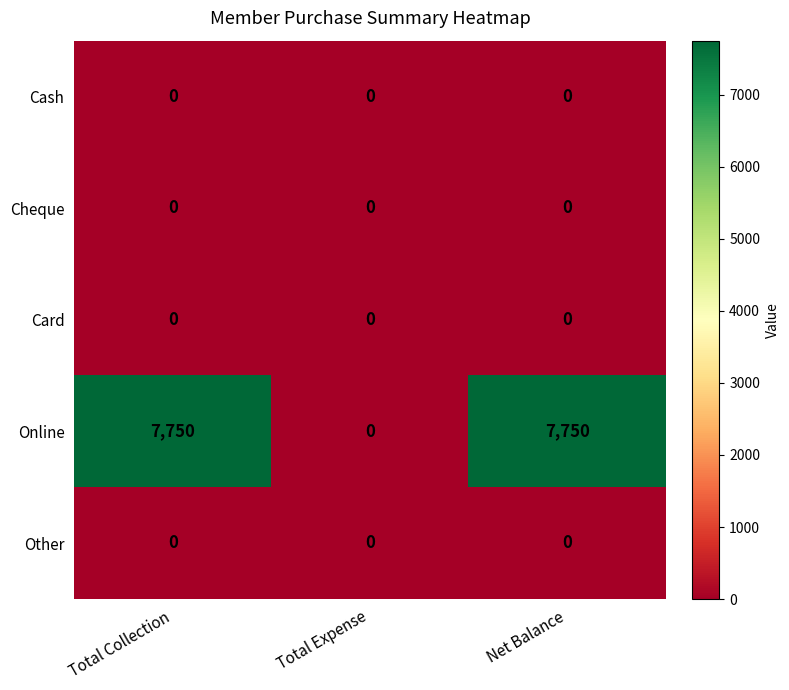

Reading left to right, what are all the values shown in this chart?

Cash: Total Collection=0	Total Expense=0	Net Balance=0
Cheque: Total Collection=0	Total Expense=0	Net Balance=0
Card: Total Collection=0	Total Expense=0	Net Balance=0
Online: Total Collection=7750	Total Expense=0	Net Balance=7750
Other: Total Collection=0	Total Expense=0	Net Balance=0